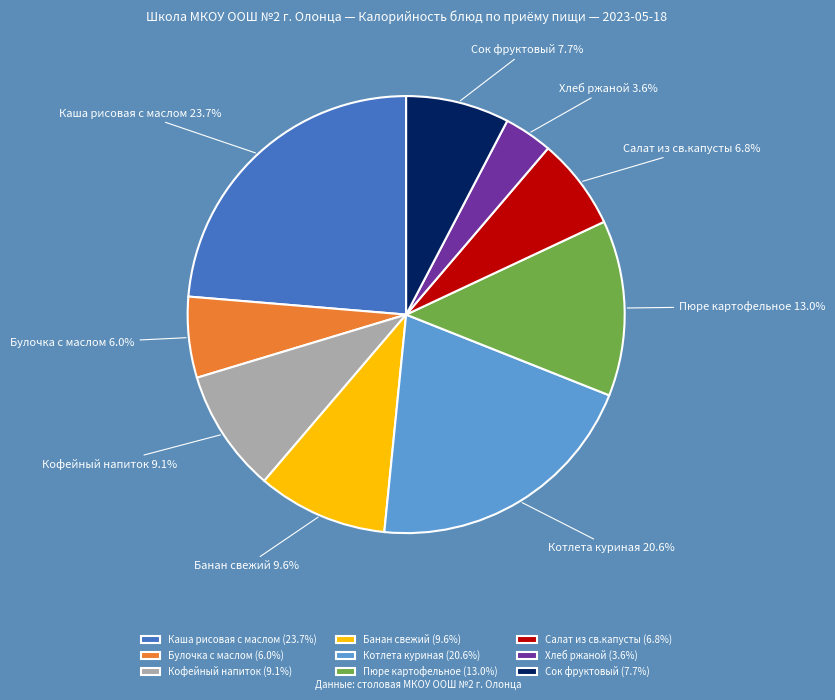

Count the number of slices in the pie.

9